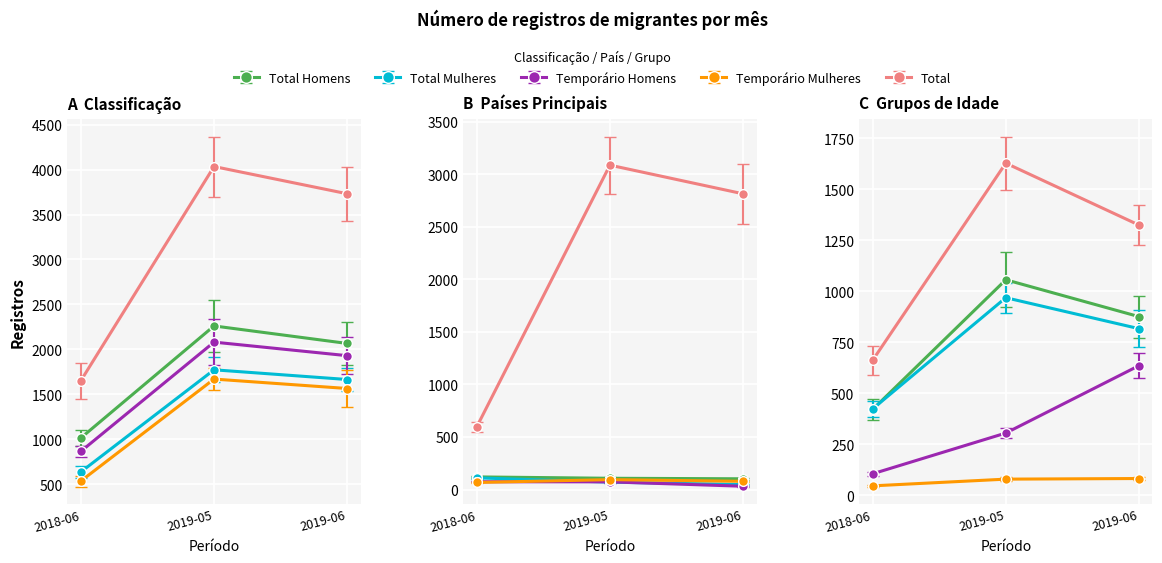

Reading left to right, what are all the values shown in this chart?

Total Homens: 2018-06=1014	2019-05=2261	2019-06=2066
Total Mulheres: 2018-06=636	2019-05=1773	2019-06=1665
Temporário Homens: 2018-06=865	2019-05=2081	2019-06=1930
Temporário Mulheres: 2018-06=535	2019-05=1670	2019-06=1565
Total: 2018-06=1650	2019-05=4034	2019-06=3731